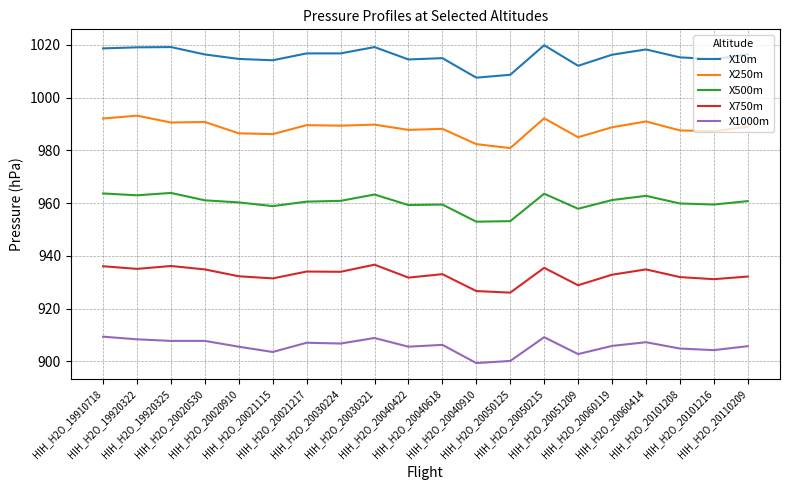

At how many categories does at least one series exceed 985?

20